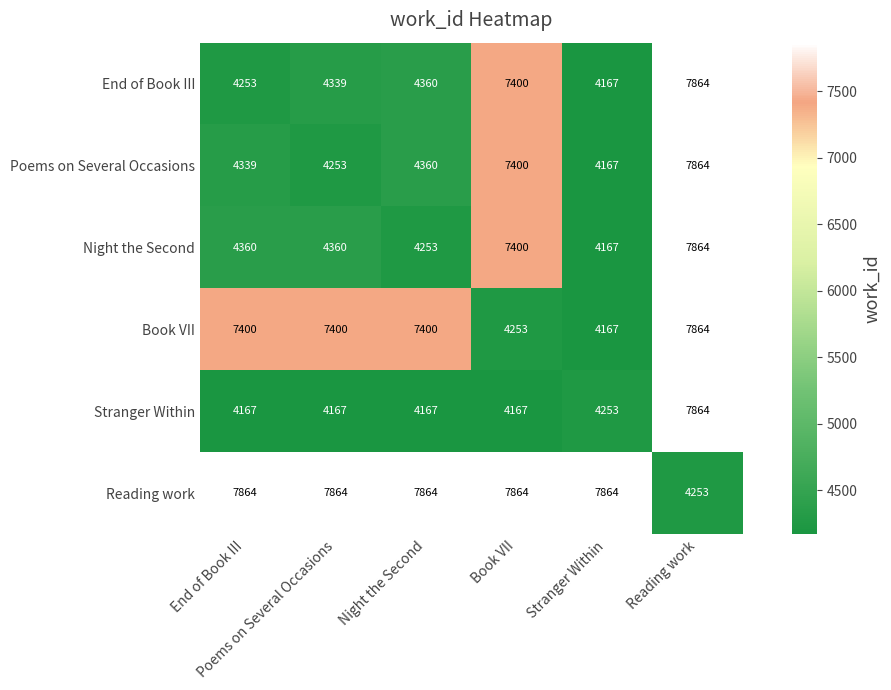

At how many categories does at least one series exceed 6525?

6